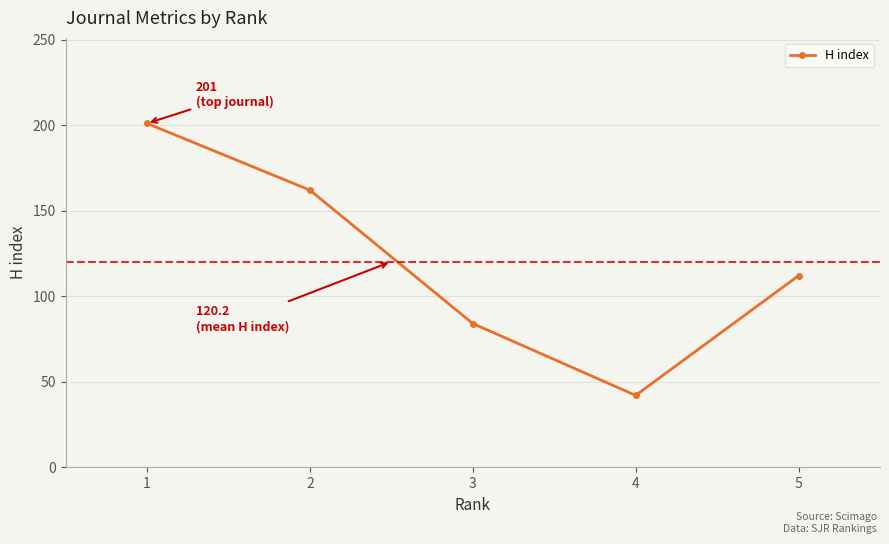

How many data points are less than 112?

2